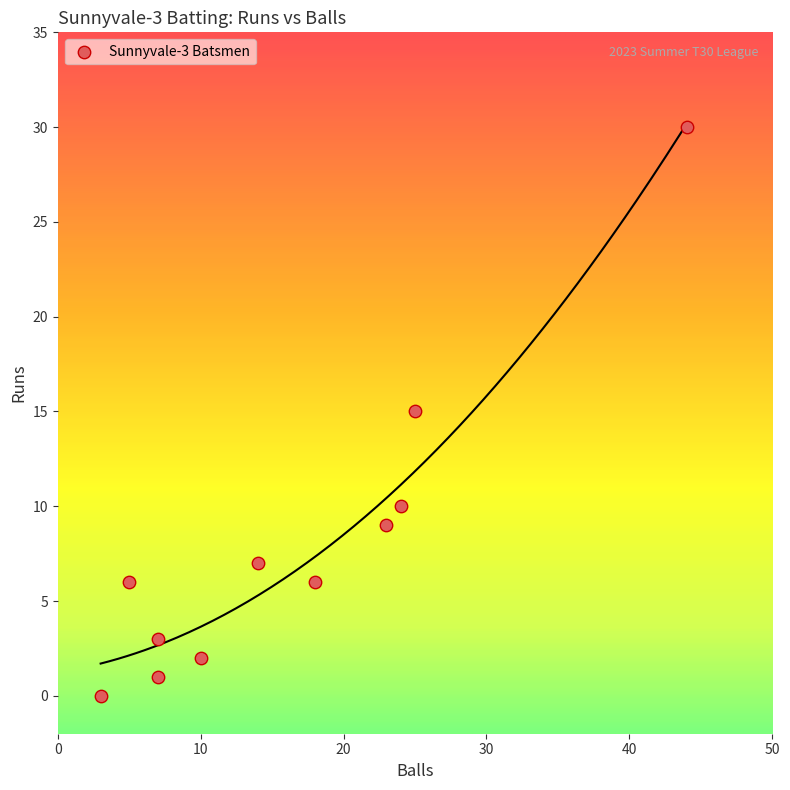

What is the range of Y values (max minus min)?

30